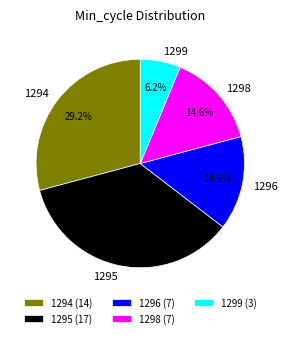

Does 1299 account for over 50% of the chart?

No